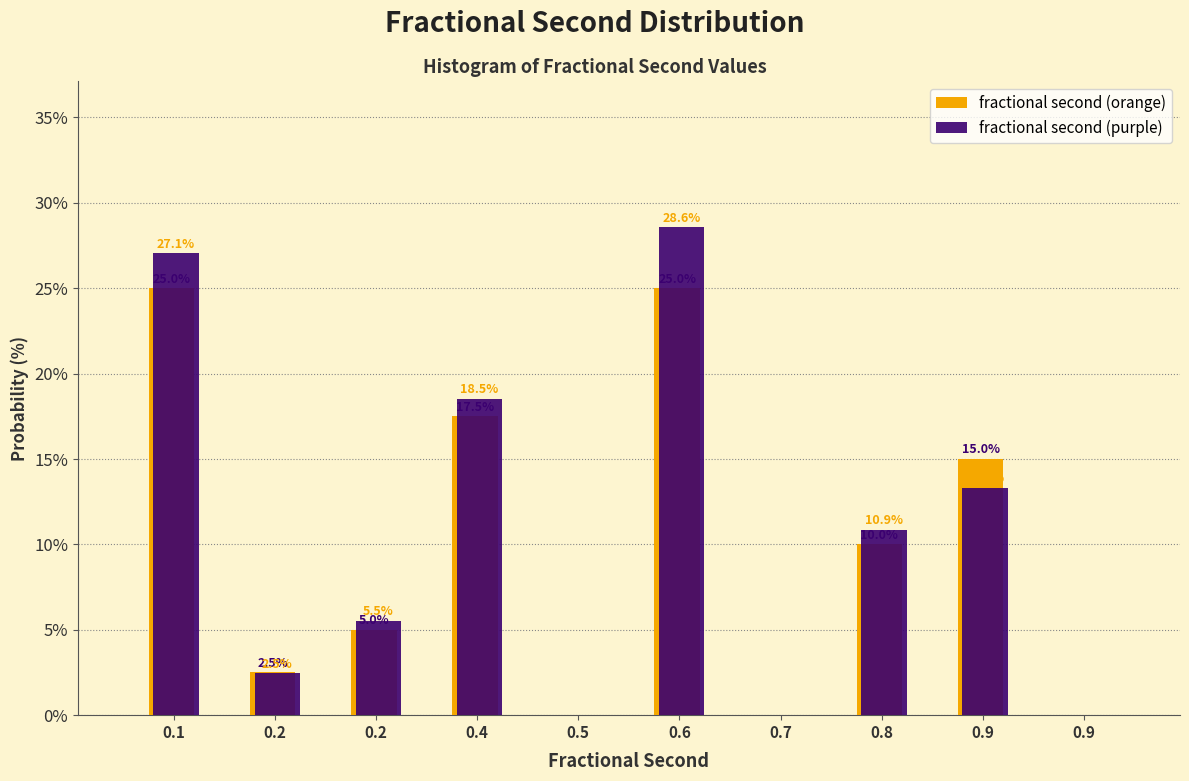

Are the bars grouped side by side (vs. stacked)?

Yes